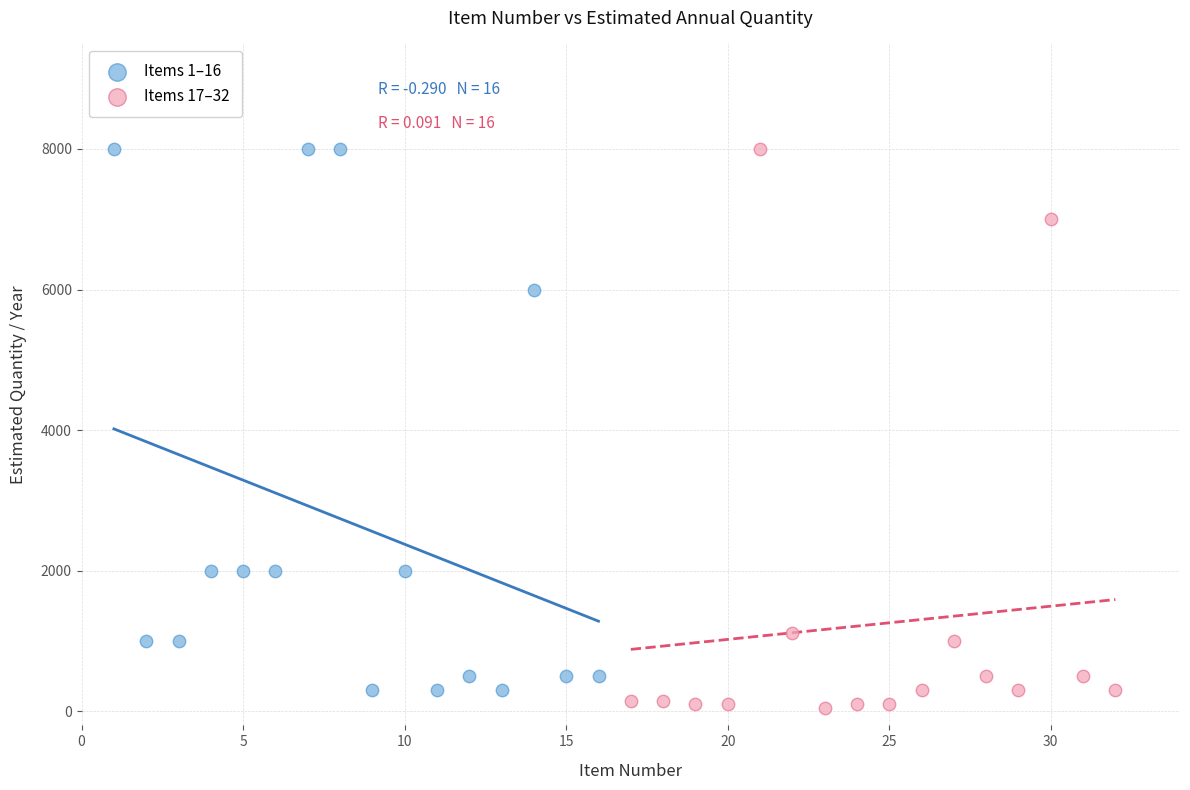

Which series reaches the minimum Y coordinate?

Items 17–32